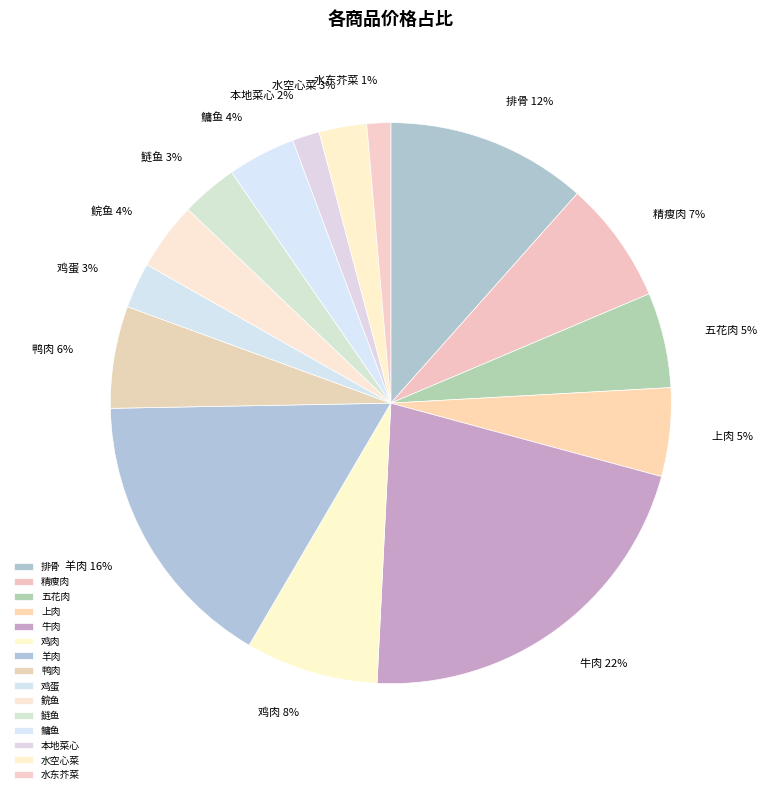

Between 羊肉 and 鳙鱼, which is larger?

羊肉